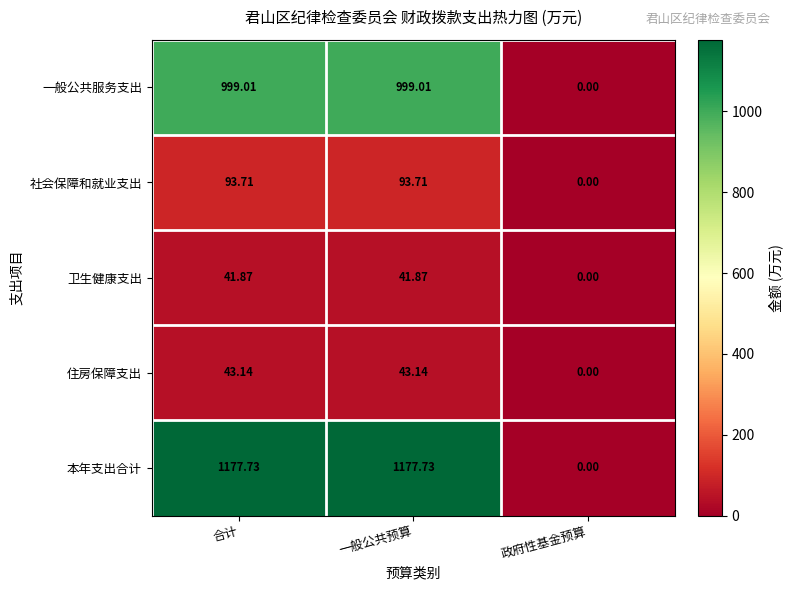

What is the greatest value displayed?

1177.7